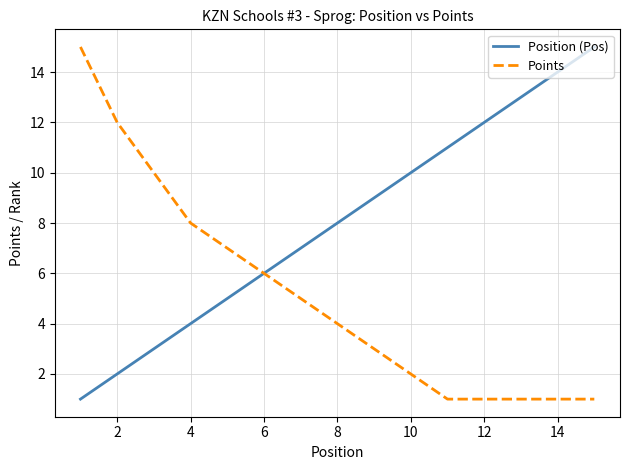

Which series has the largest total across all categories?

Position (Pos)